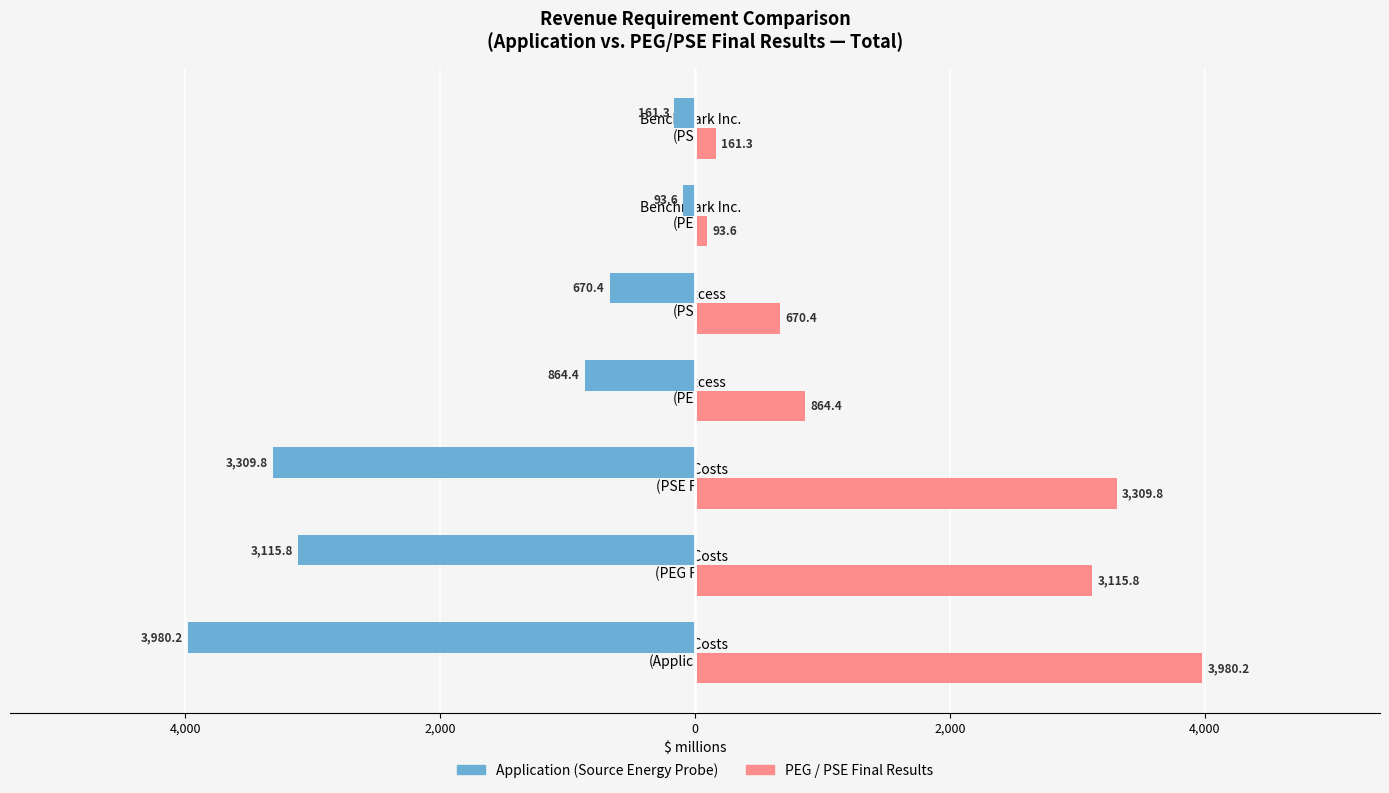

What is the minimum value shown in the chart?

-3980.2